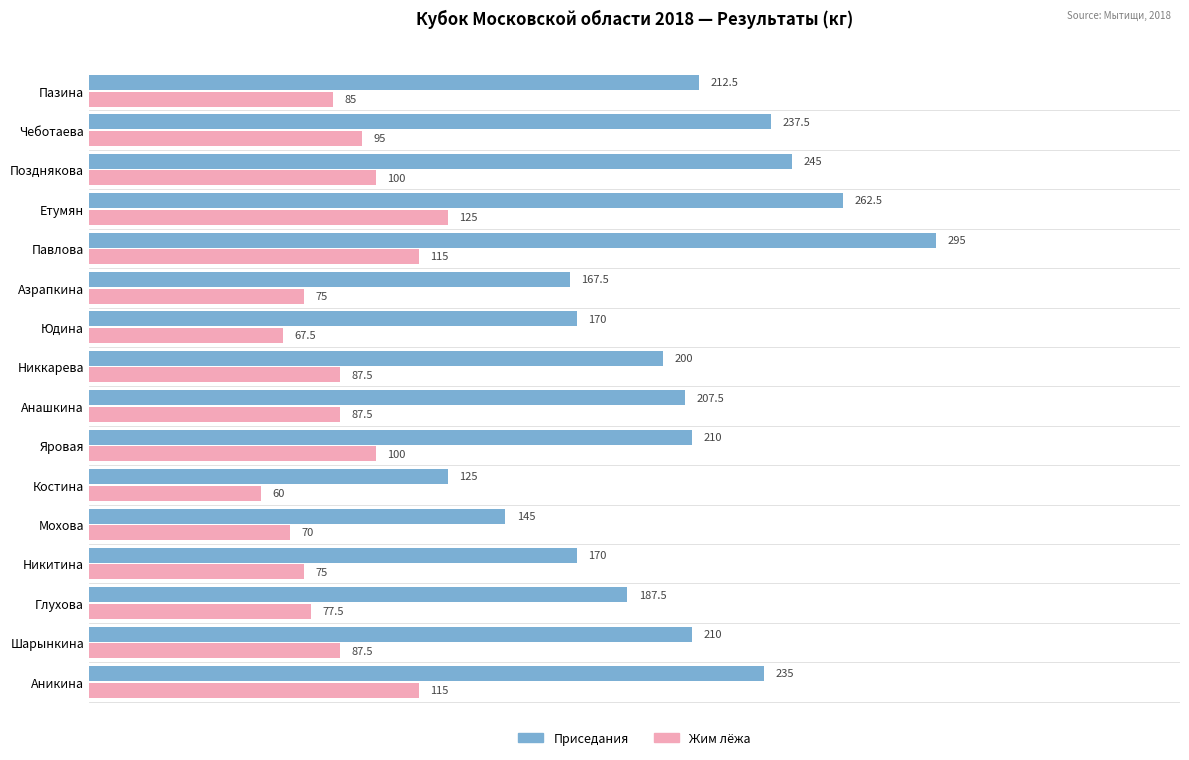

At which label is Жим лёжа closest to 92?

Чеботаева